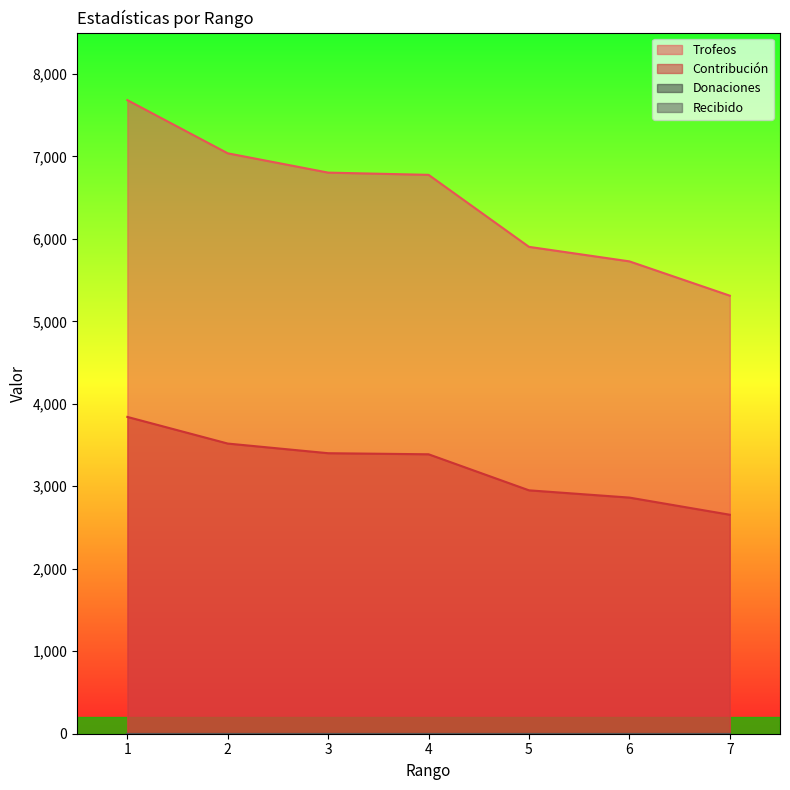

True or false: Trofeos and Contribución intersect in this chart.

False